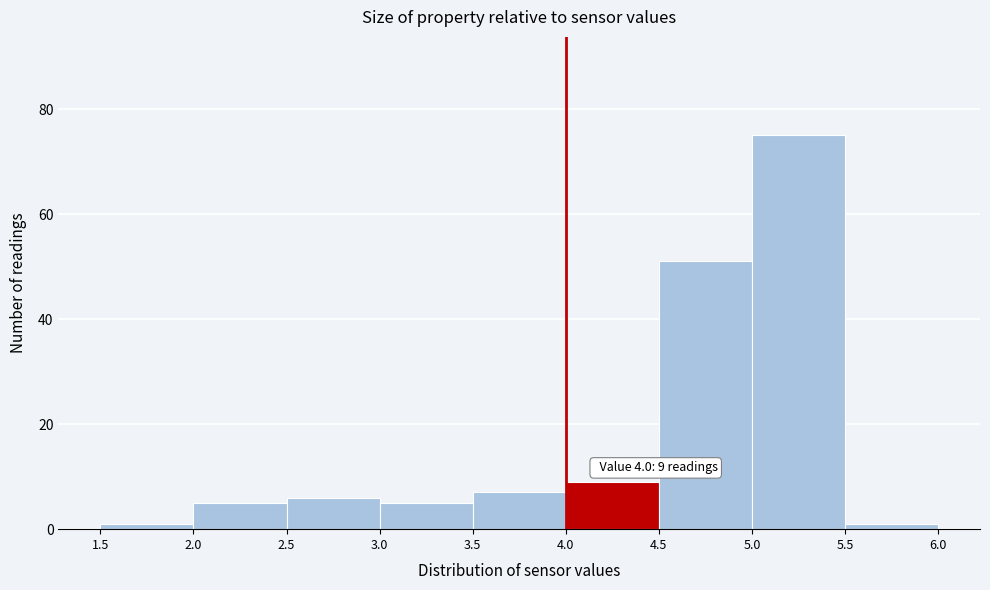

Which range on the x-axis has the tallest bar?

5.0 to 5.5